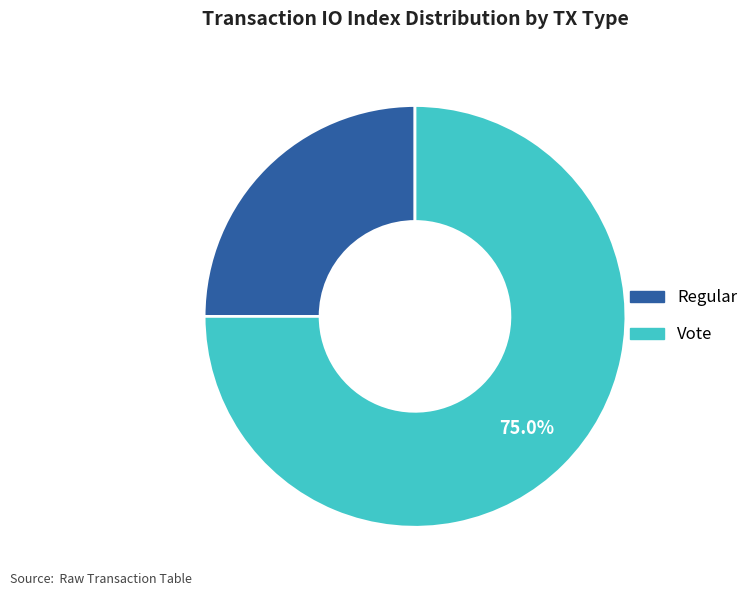

Is there any slice that represents more than half of the pie?

Yes